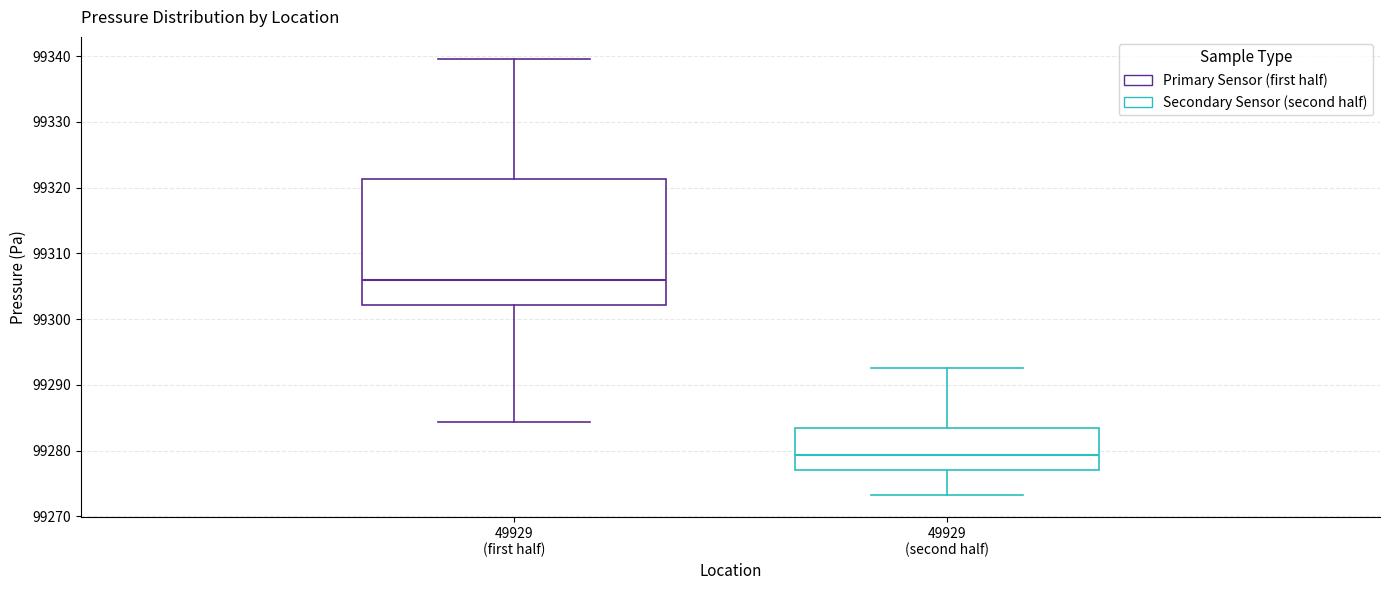

Where is the lower edge of the box for 49929 (first half) on the y-axis? The values are not printed on the chart, so give them approximately, as read against the axis.

99302